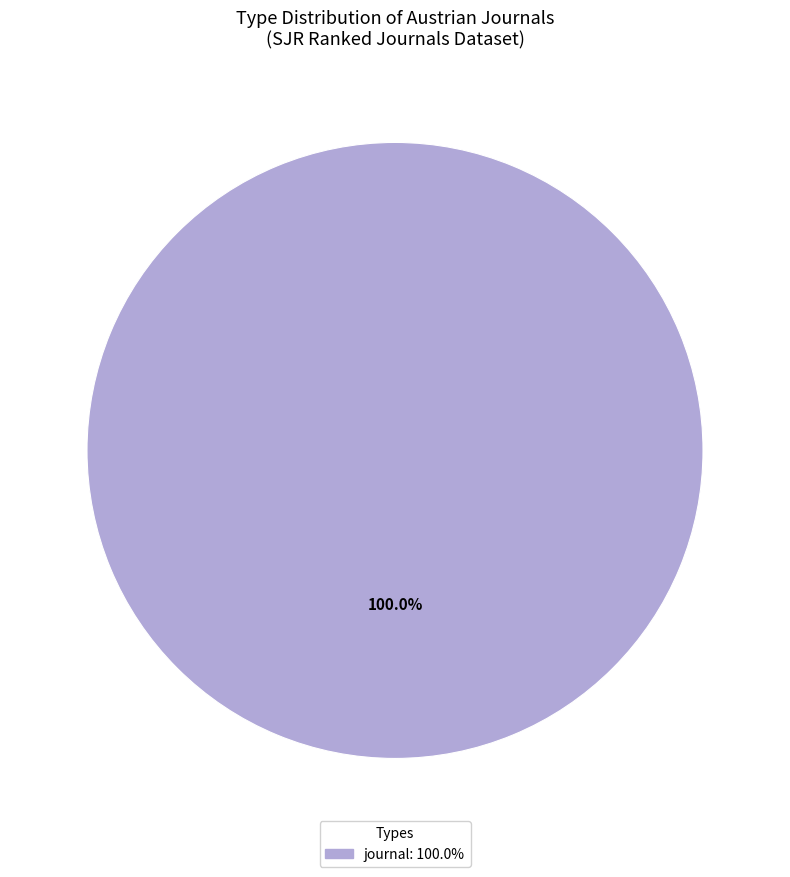

Is there a majority slice in this chart?

Yes